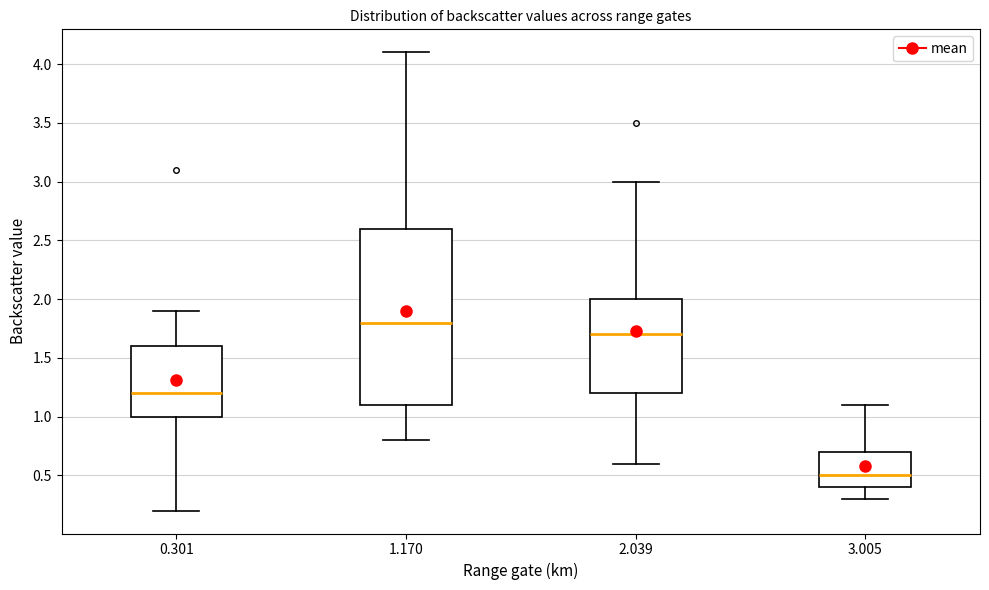

Which box's median line is the lowest?

3.005